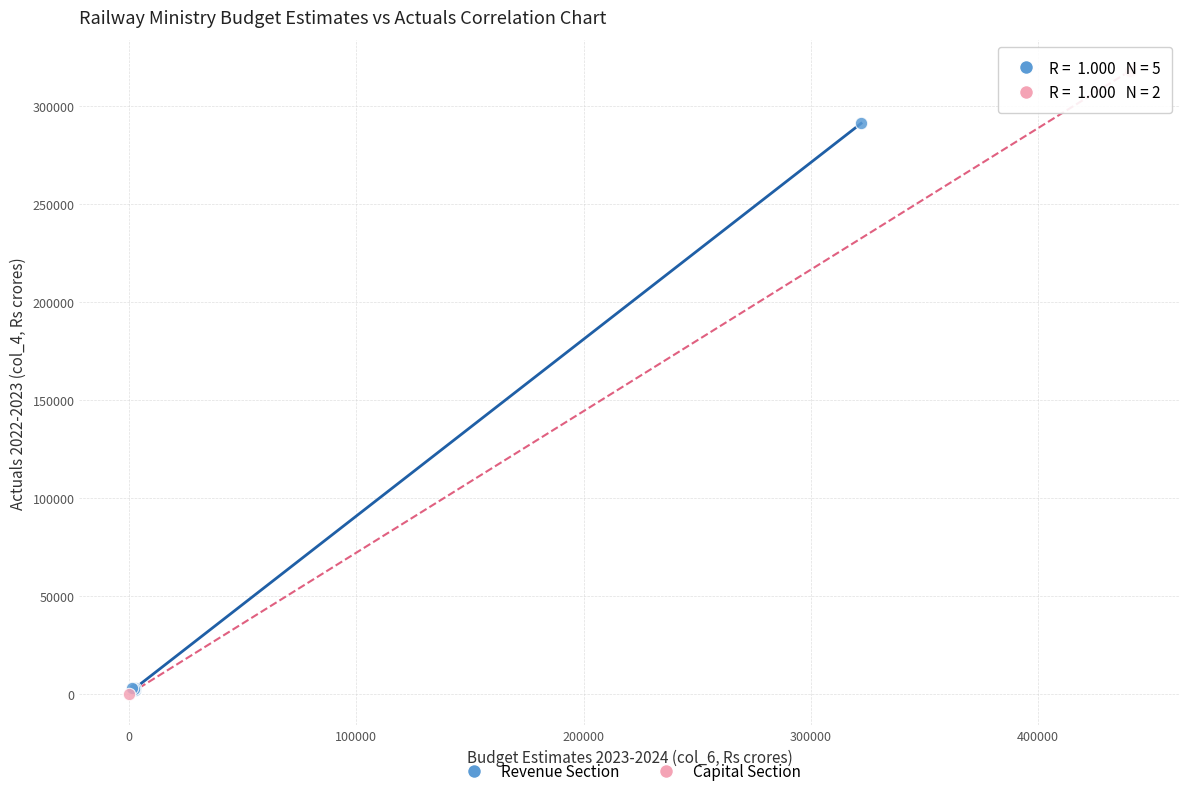

What are all the series names shown in the legend?

Revenue Section, Capital Section